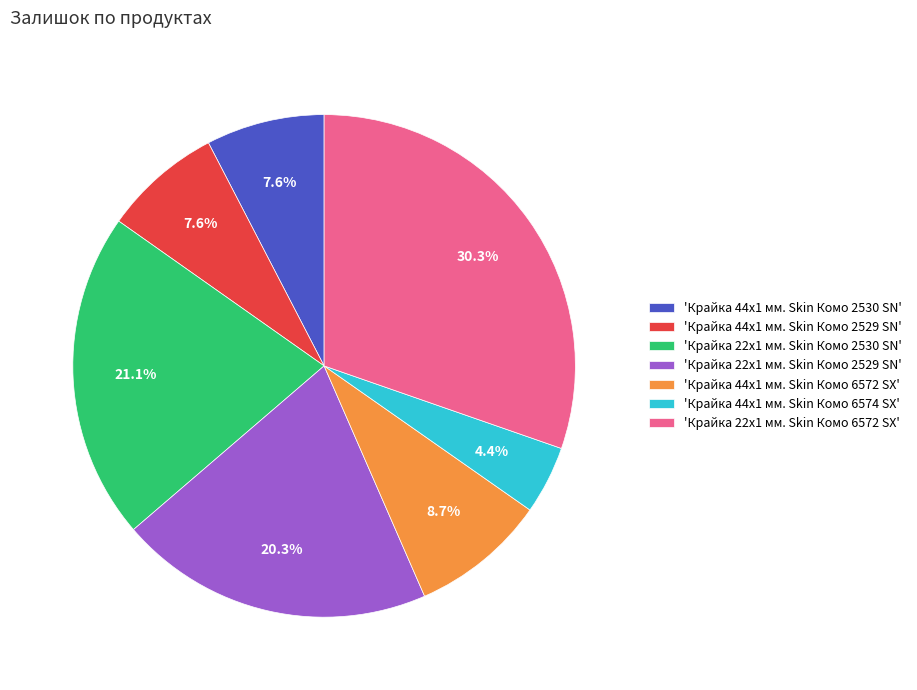

What is the ratio of the value at 'Крайка 44x1 мм. Skin Комо 6574 SX' to the value at 'Крайка 44x1 мм. Skin Комо 2529 SN'?

0.6